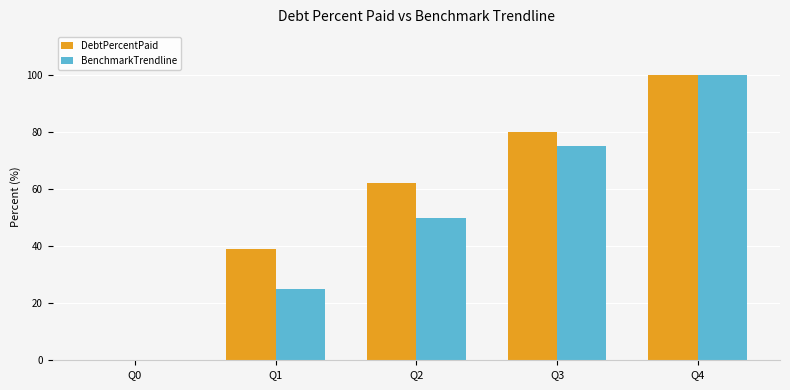

At which category is the sum across all series the highest?

Q4